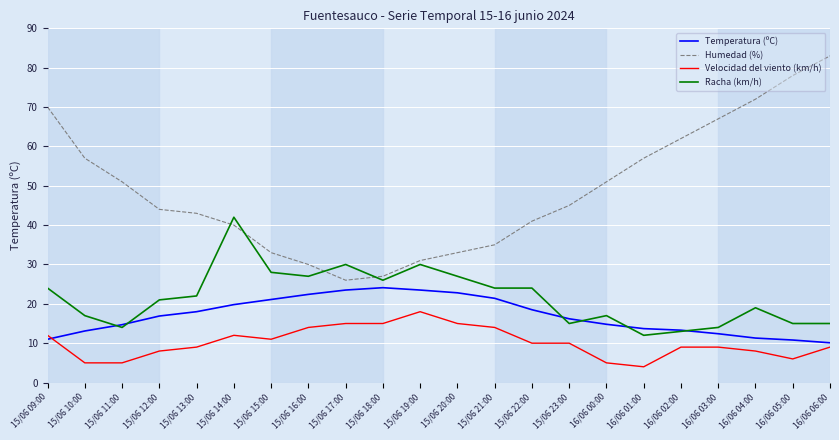

Read the Racha (km/h) value at 15/06 20:00.

27.0